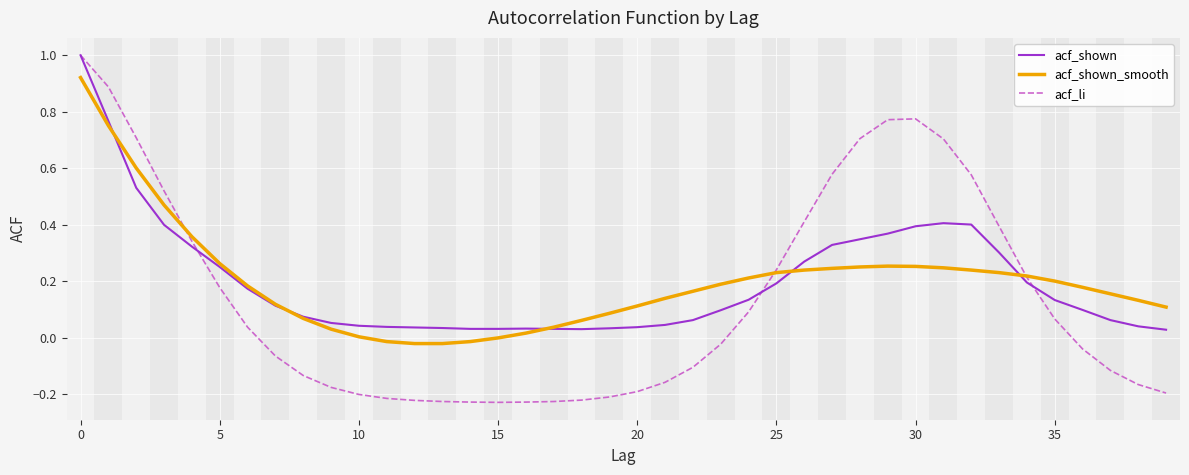

What is the maximum value for acf_shown?

1.0